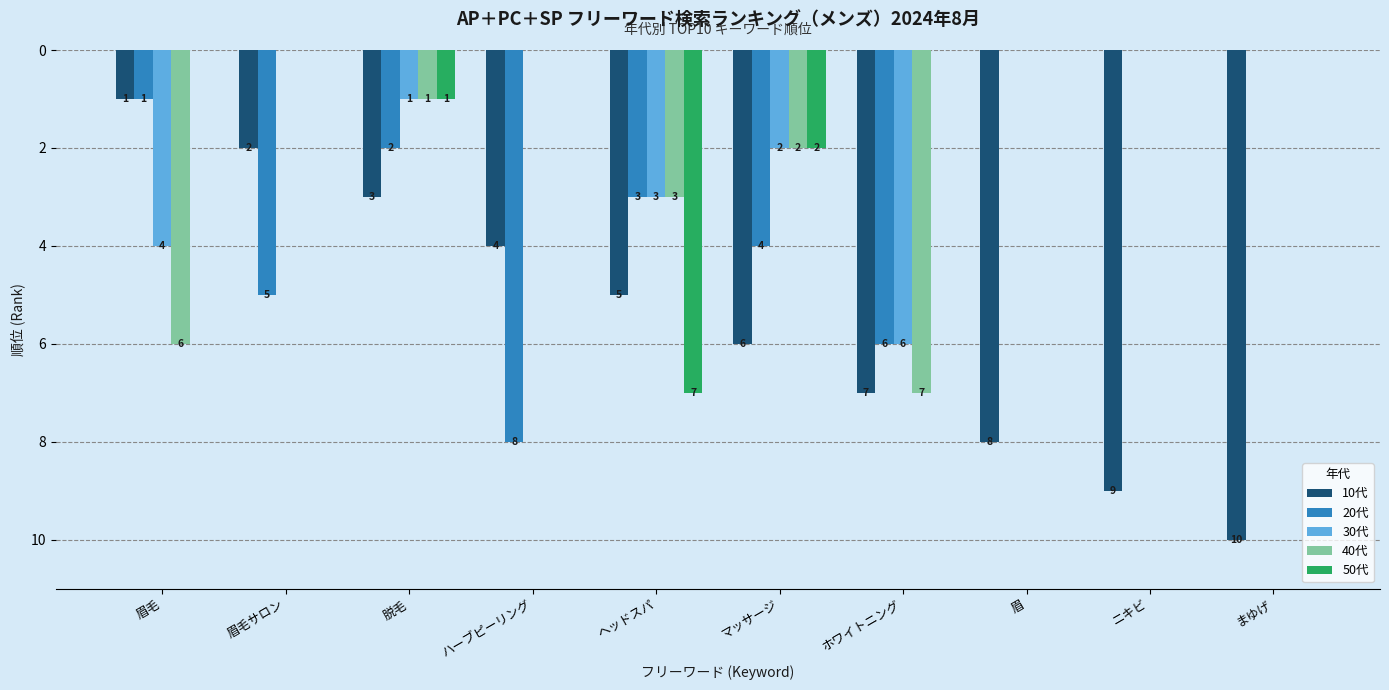

Which label corresponds to the largest value in the chart?

まゆげ